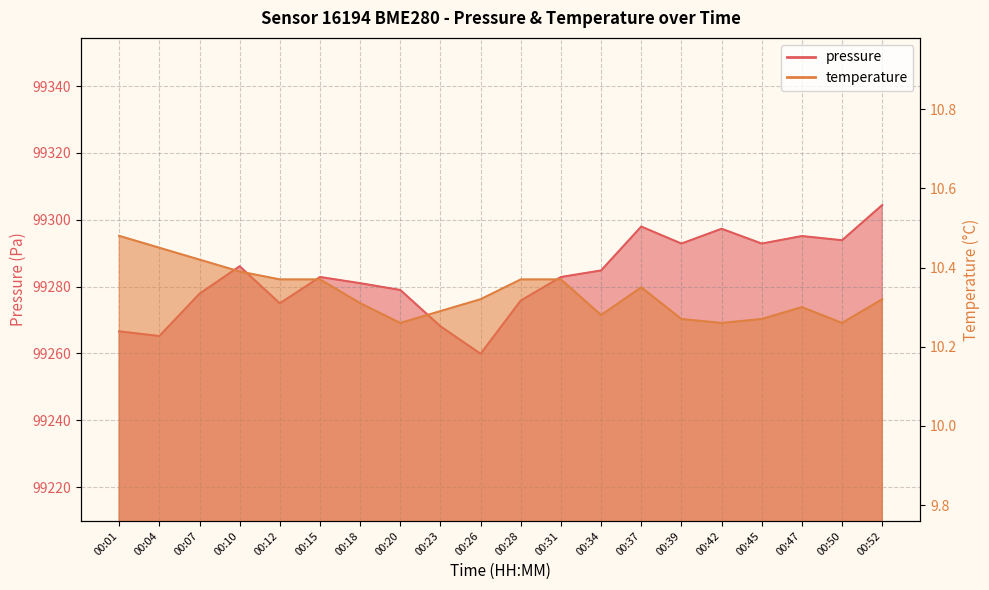

Is it true that temperature equals 10.3 at 00:42?

True